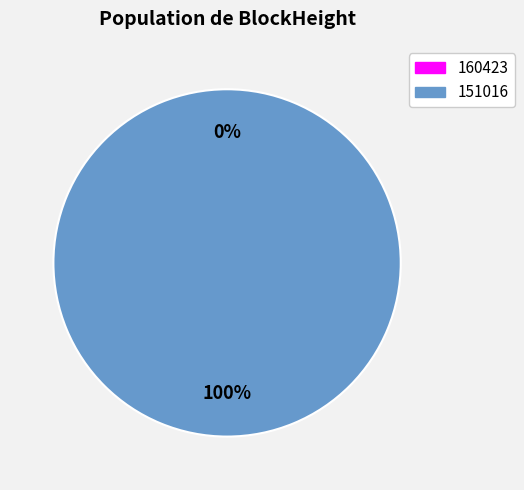

Does 160423 account for over 50% of the chart?

No